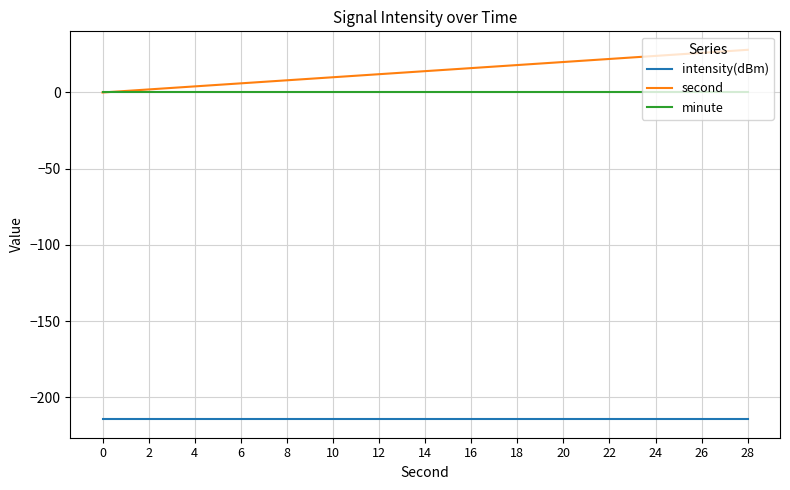

What is the smallest value displayed?

-214.3